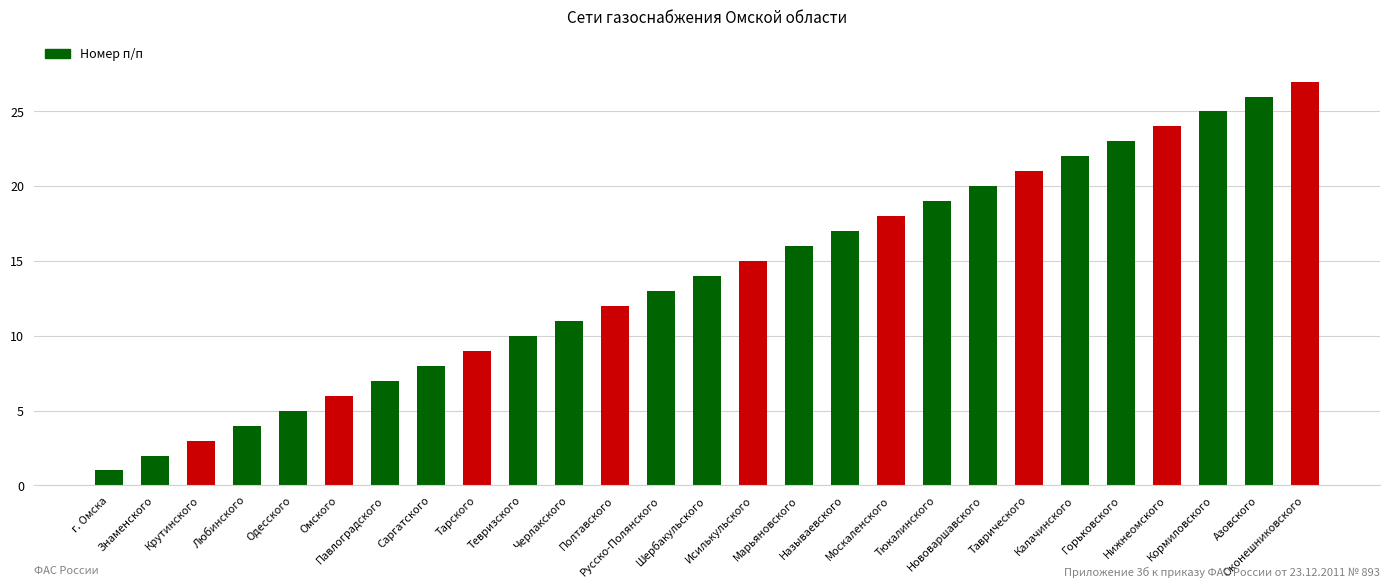

What is the maximum value shown in the chart?

27